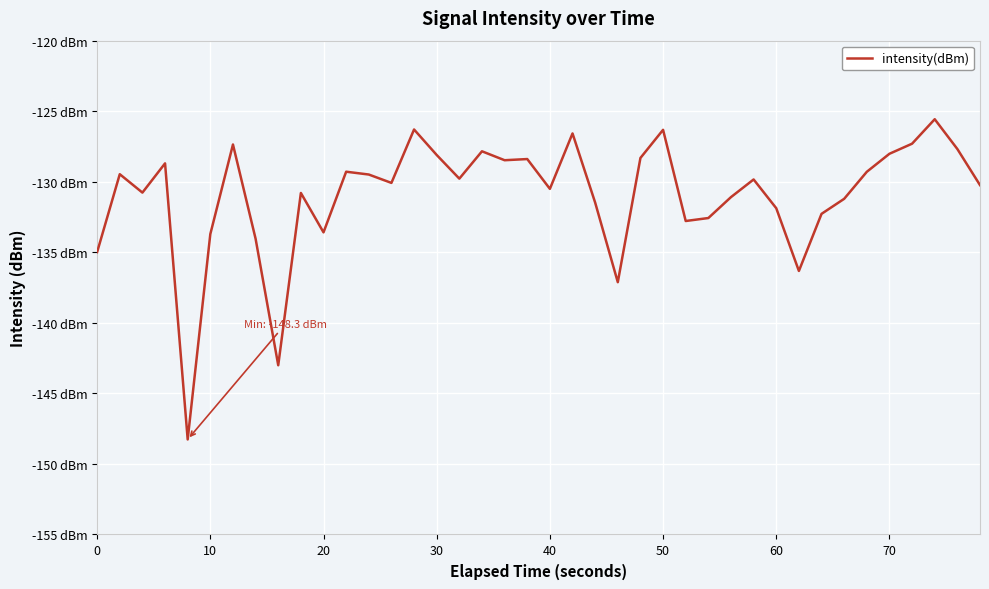

Does the chart display data point markers on the line(s)?

No